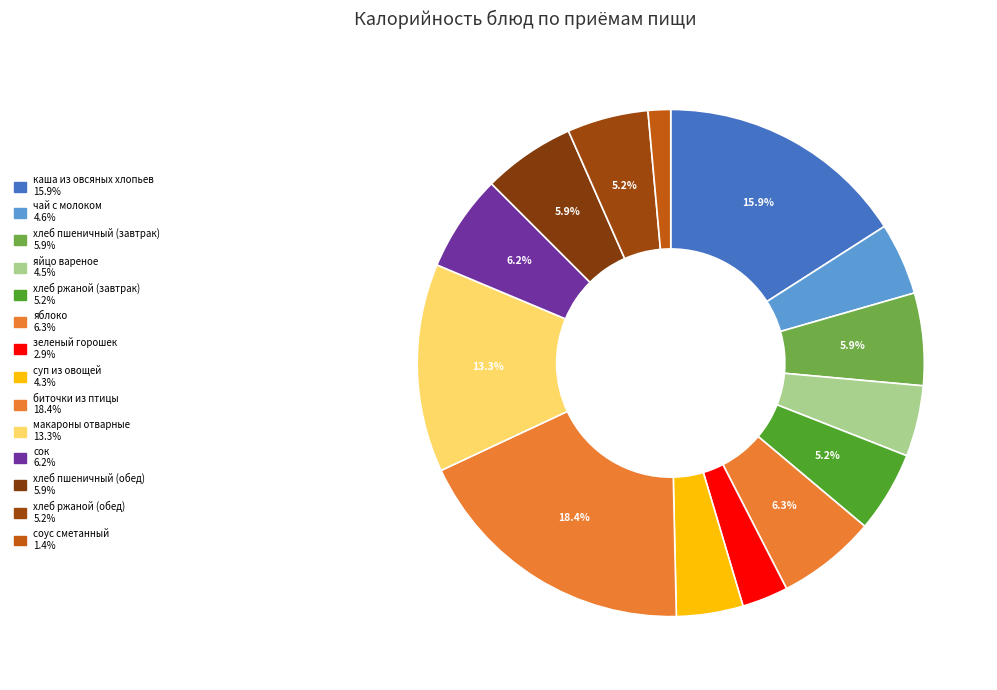

Rank the categories by value from lowest to highest.

соус сметанный, зеленый горошек, суп из овощей, яйцо вареное, чай с молоком, хлеб ржаной (завтрак), хлеб ржаной (обед), хлеб пшеничный (завтрак), хлеб пшеничный (обед), сок, яблоко, макароны отварные, каша из овсяных хлопьев, биточки из птицы